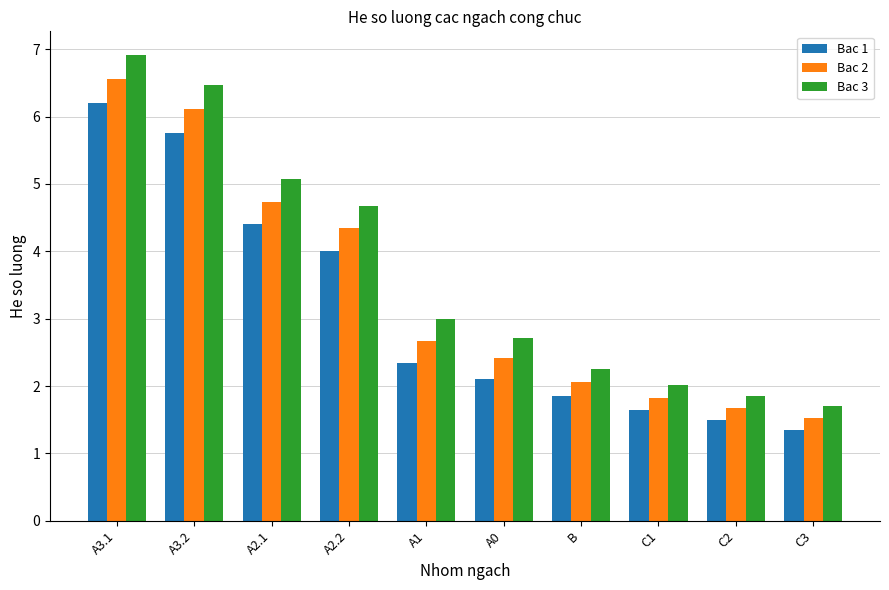

Which series has the widest spread of values?

Bac 3